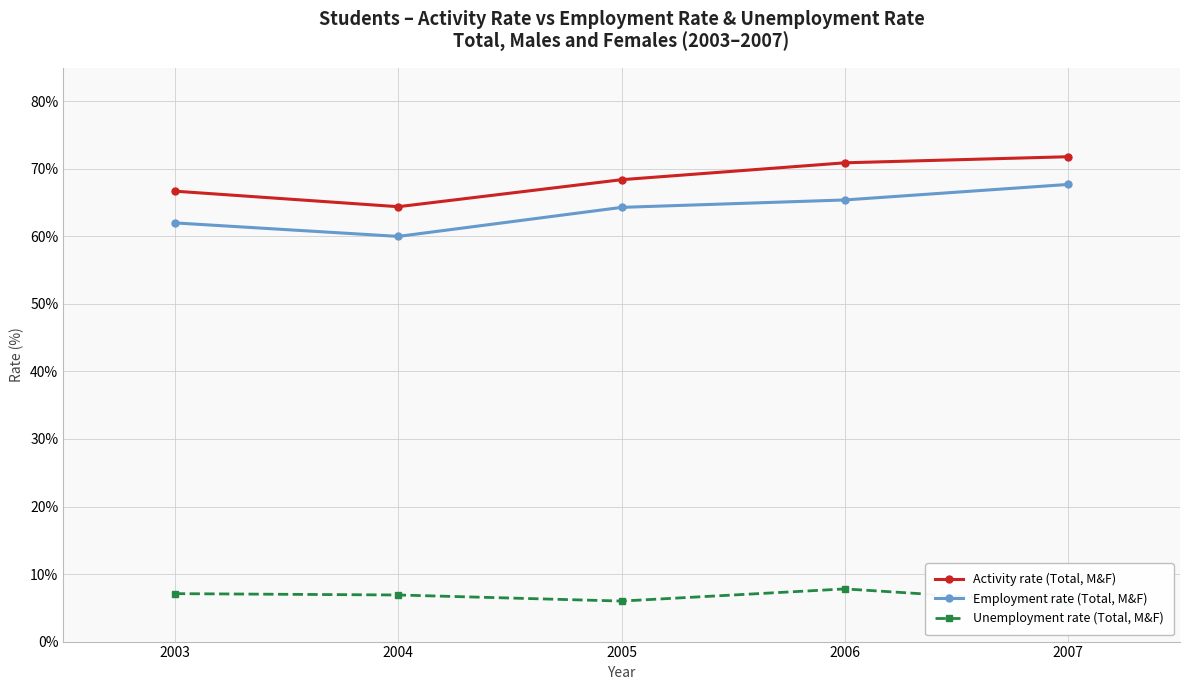

Which series changed the most between 2003 and 2006?

Activity rate (Total, M&F)